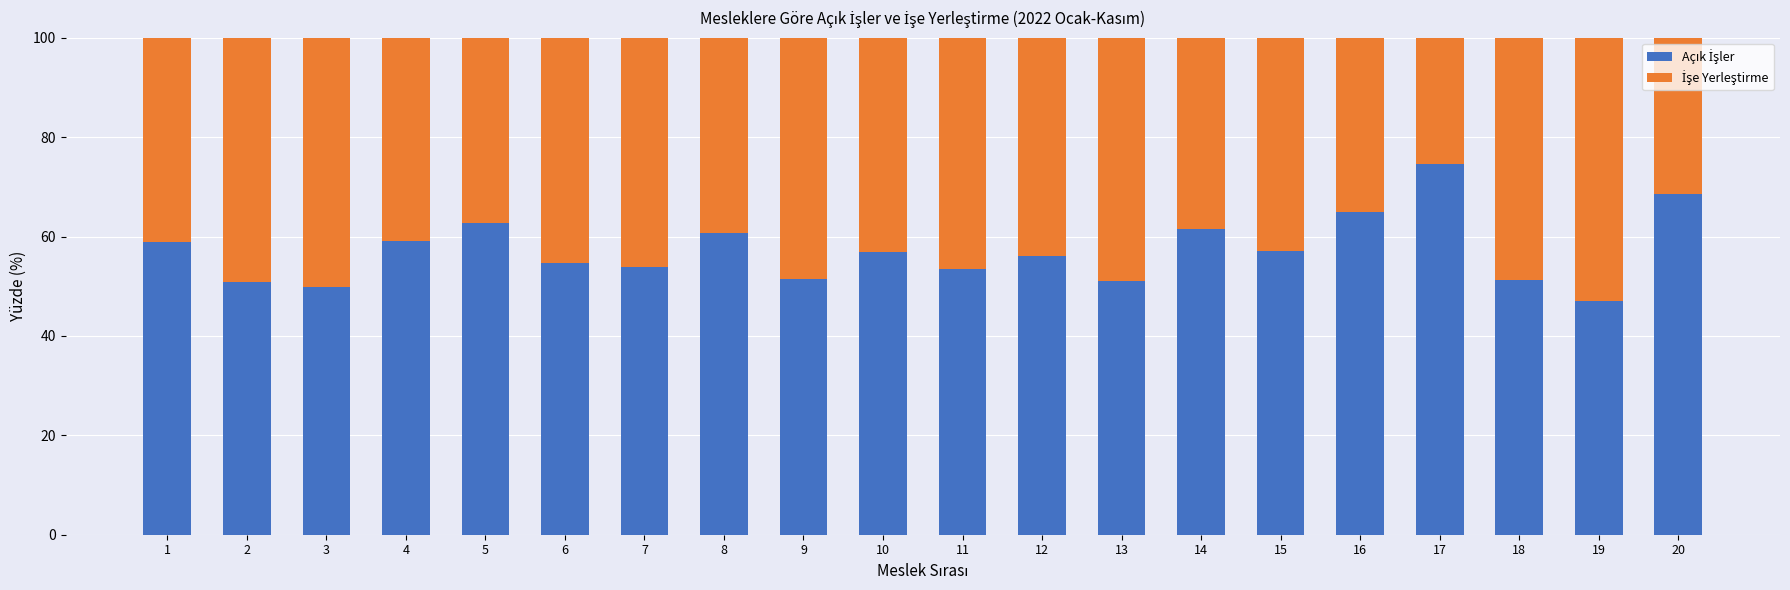

What is the total value across all series at 1?

100.0